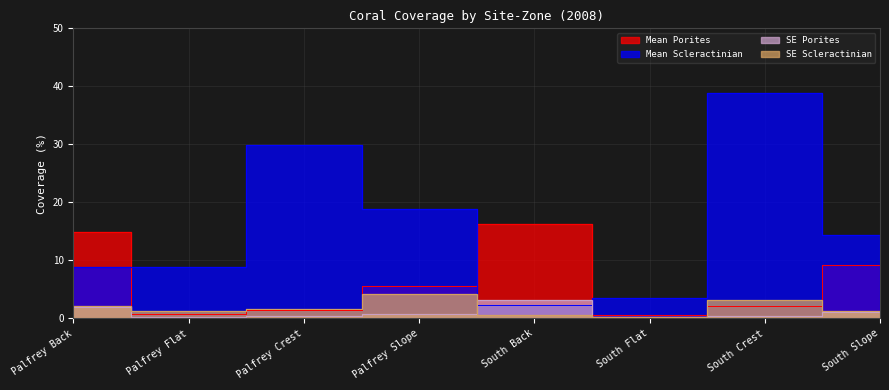

The SE_Porites series shows 0.8 at Palfrey Slope. True or false?

True